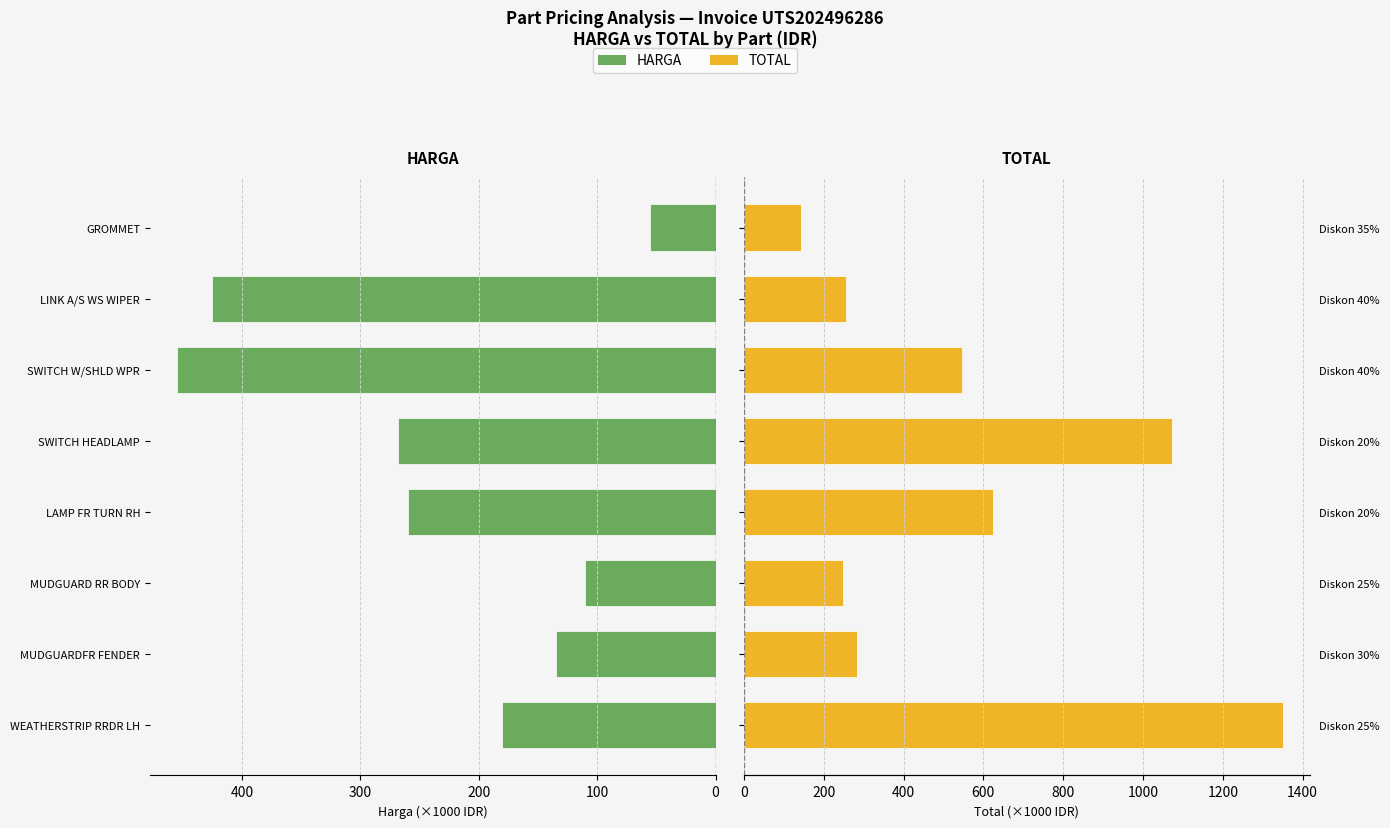

Which series has the largest total across all categories?

TOTAL